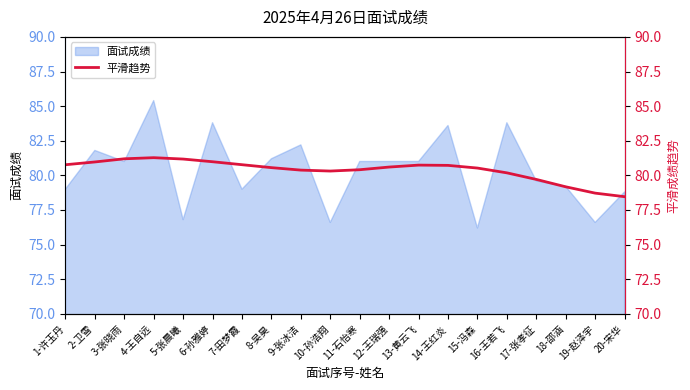

What is the minimum value for 面试成绩?

76.2